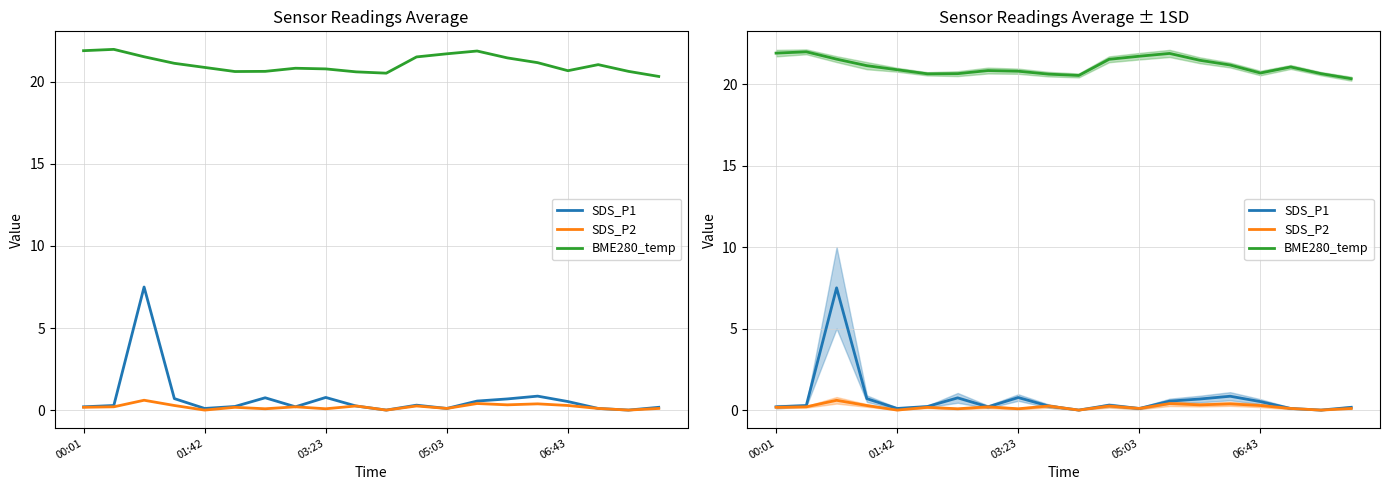

What is the label of the 2nd point from the right?

18